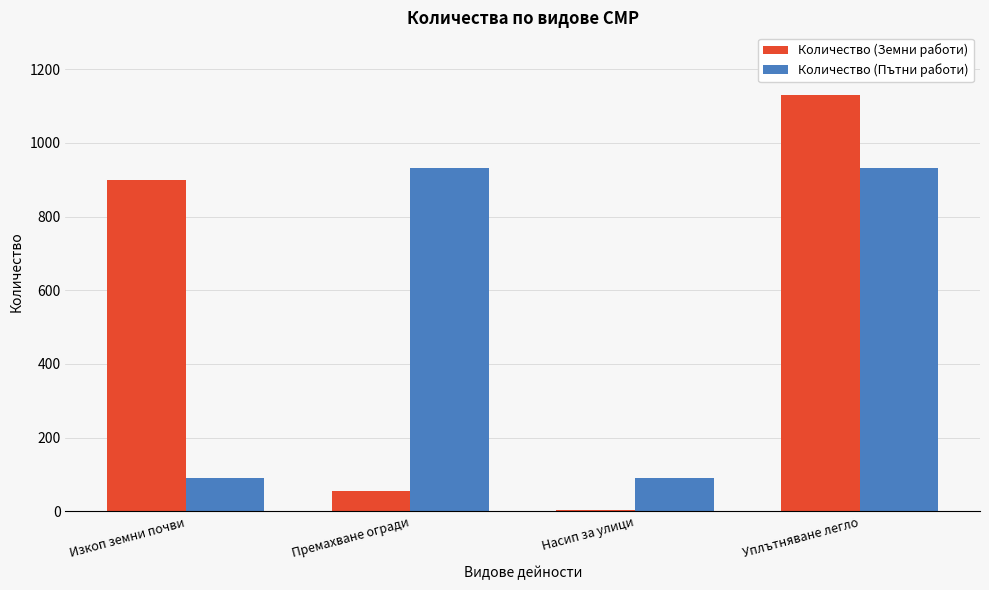

What is the sum of all Количество (Пътни работи) values?

2045.6